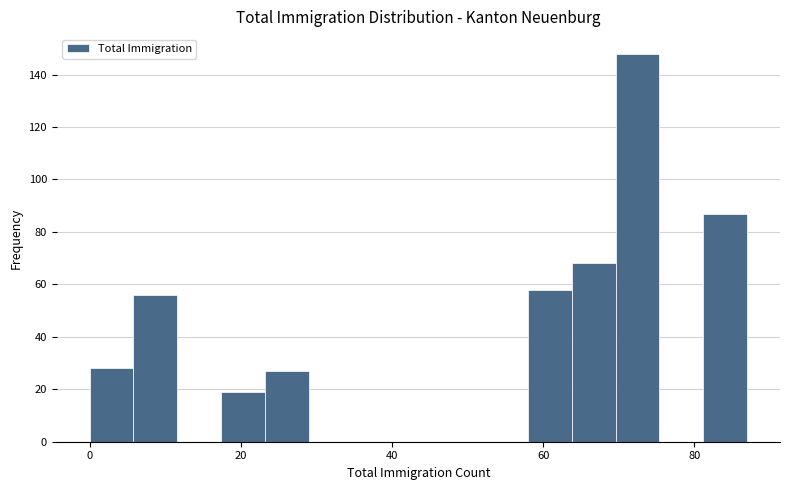

Read against the x-axis, roughly where is the centre of the tallest bar?

72